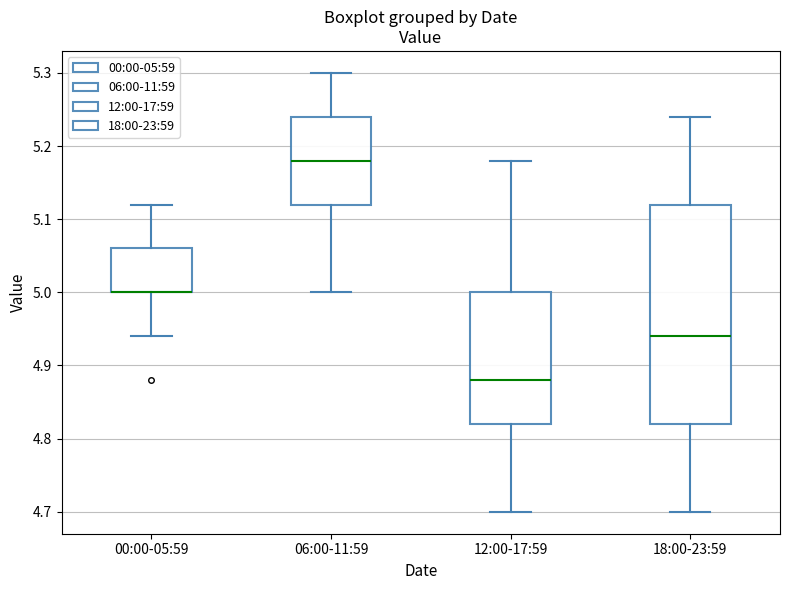

Where does the upper whisker of the box for 00:00-05:59 end on the y-axis? The values are not printed on the chart, so give them approximately, as read against the axis.

5.12